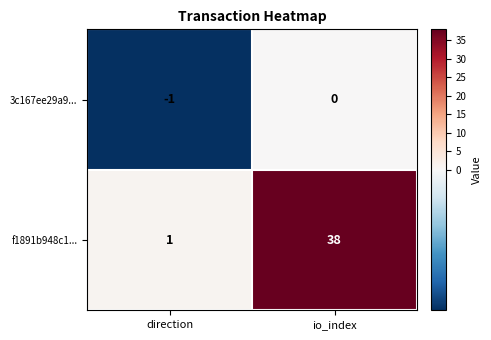

Is it true that f1891b948c1... equals 38 at io_index?

True